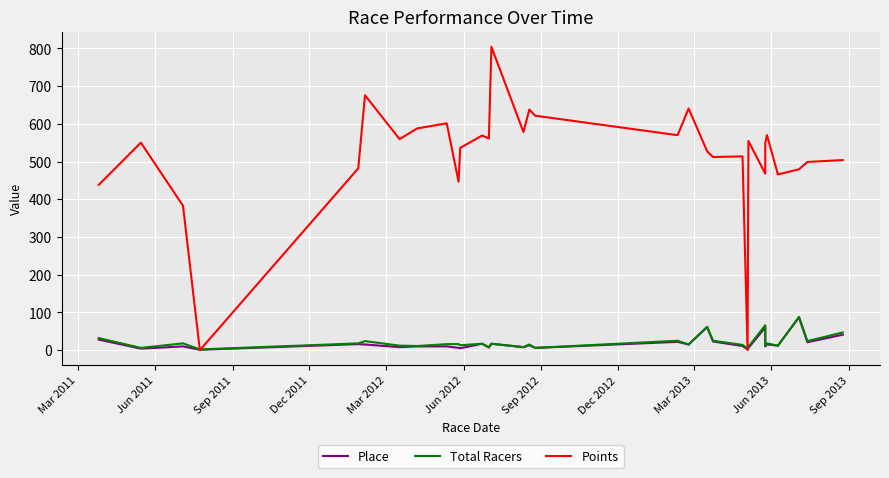

Which series has the largest total across all categories?

Points